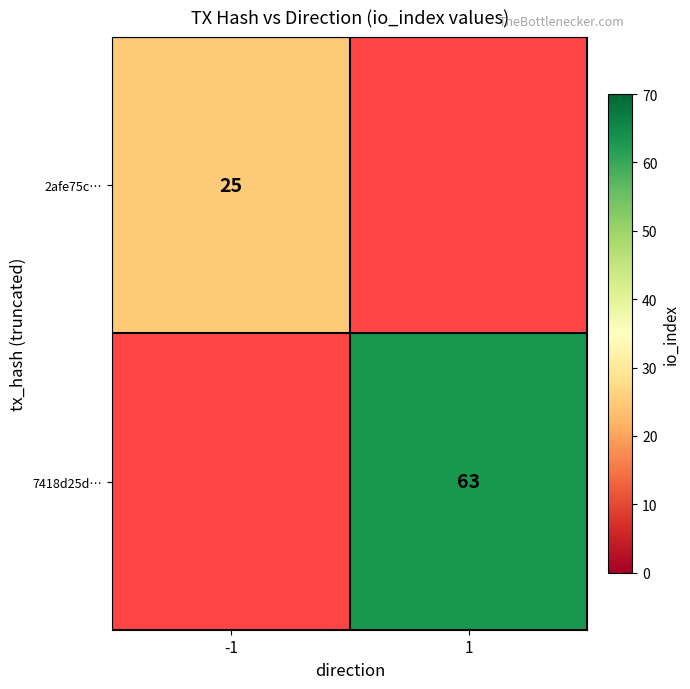

Is it true that 7418d25d… equals 63 at 1?

True